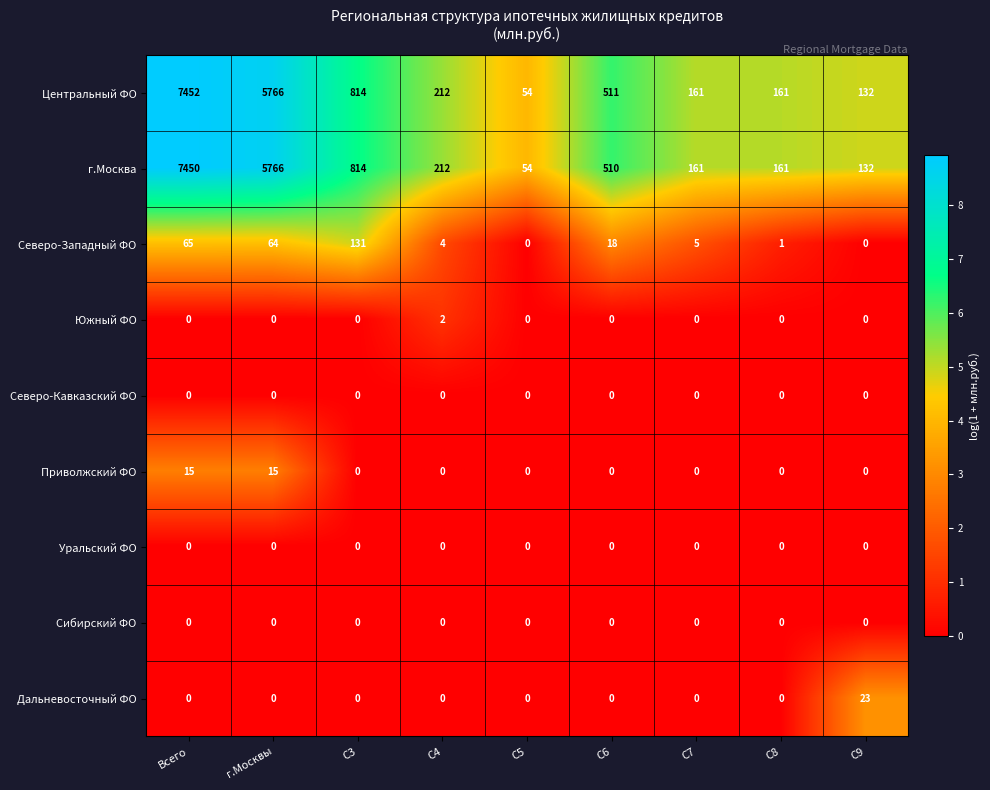

True or false: Приволжский ФО has a value of 10 at C8.

False